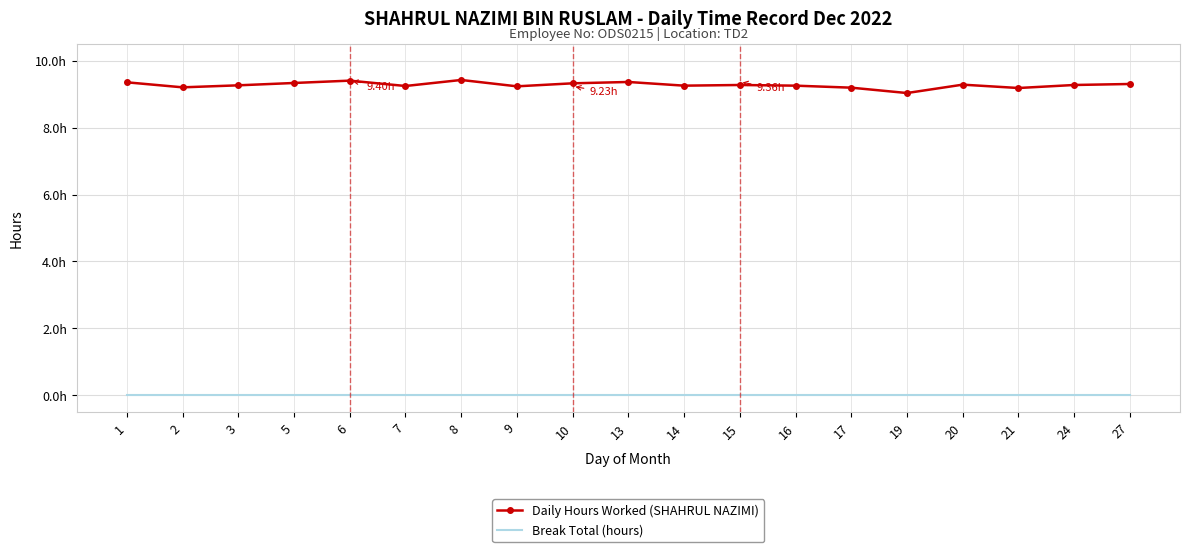

Is the value of Break Total (hours) at 27 greater than the value of Daily Hours Worked (SHAHRUL NAZIMI) at 20?

No